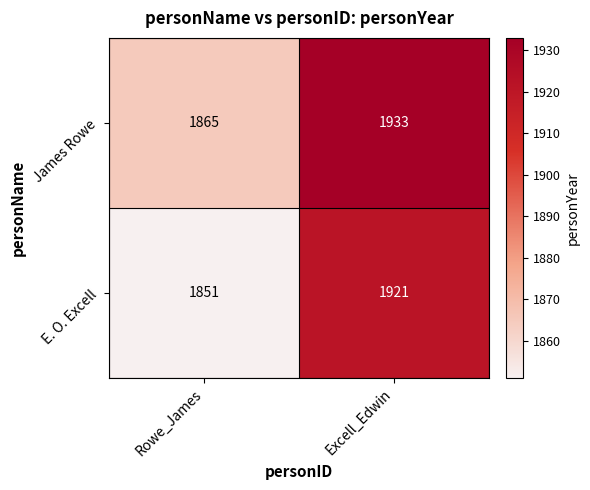

What is the approximate value of E. O. Excell at Excell_Edwin, to the nearest 5?

1920